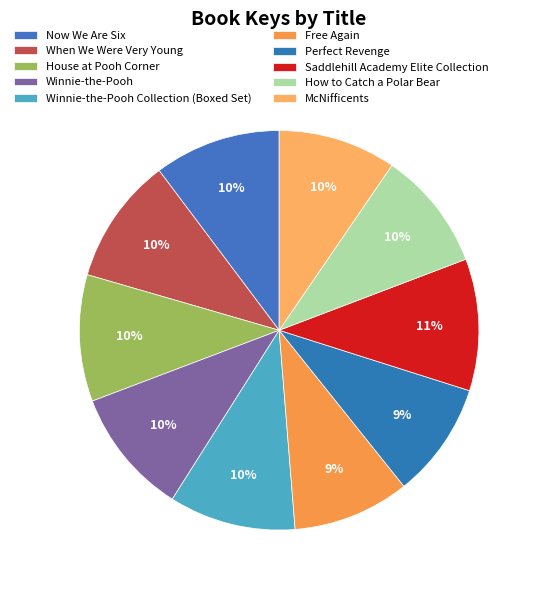

Does How to Catch a Polar Bear represent more than half of the total?

No